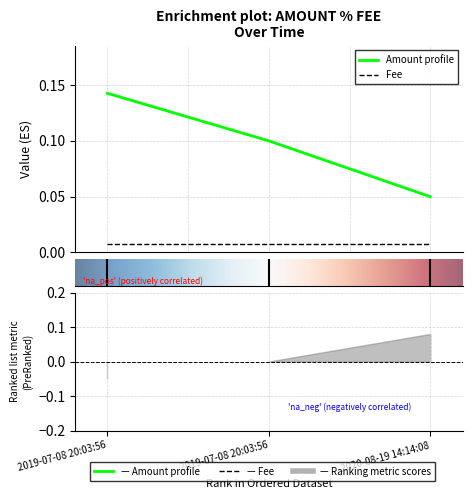

Which has a higher value, 2019-07-08 20:03:56 or 2019-07-08 20:03:56?

2019-07-08 20:03:56